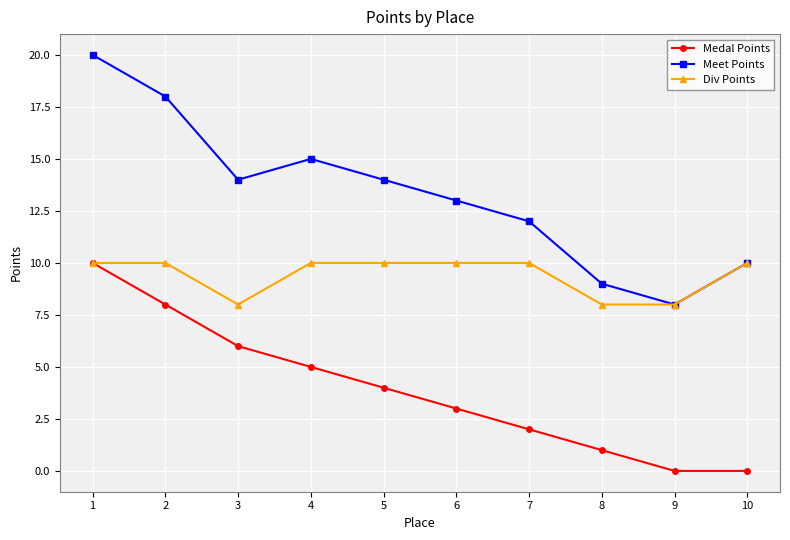

List the series in order of their overall mean, highest first.

Meet Points, Div Points, Medal Points